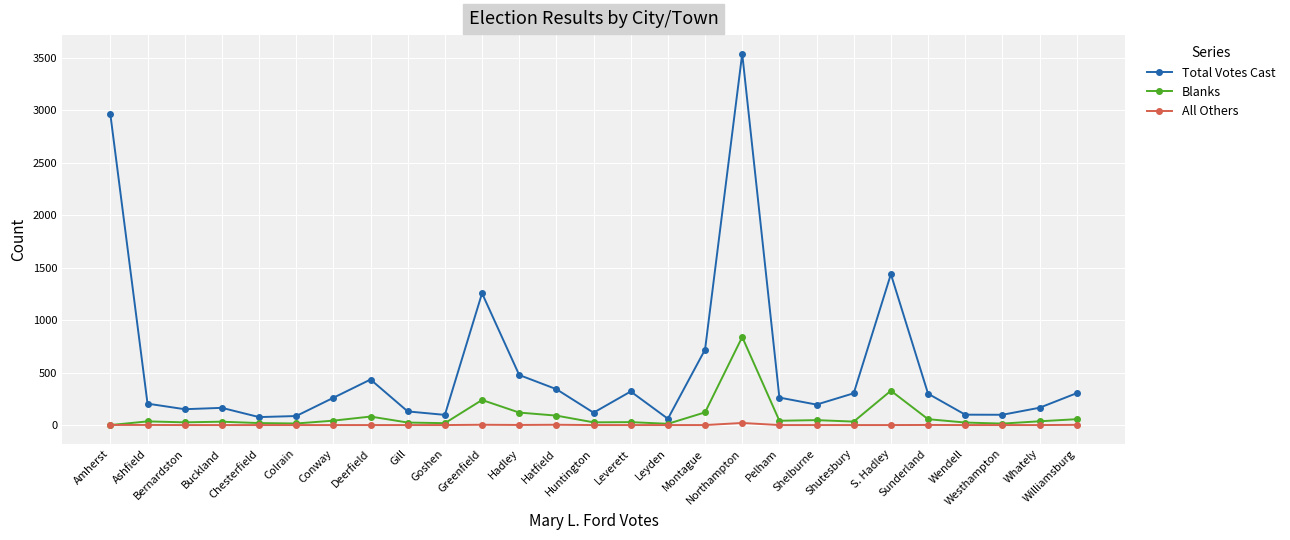

Which series has the largest range (max minus min)?

Total Votes Cast